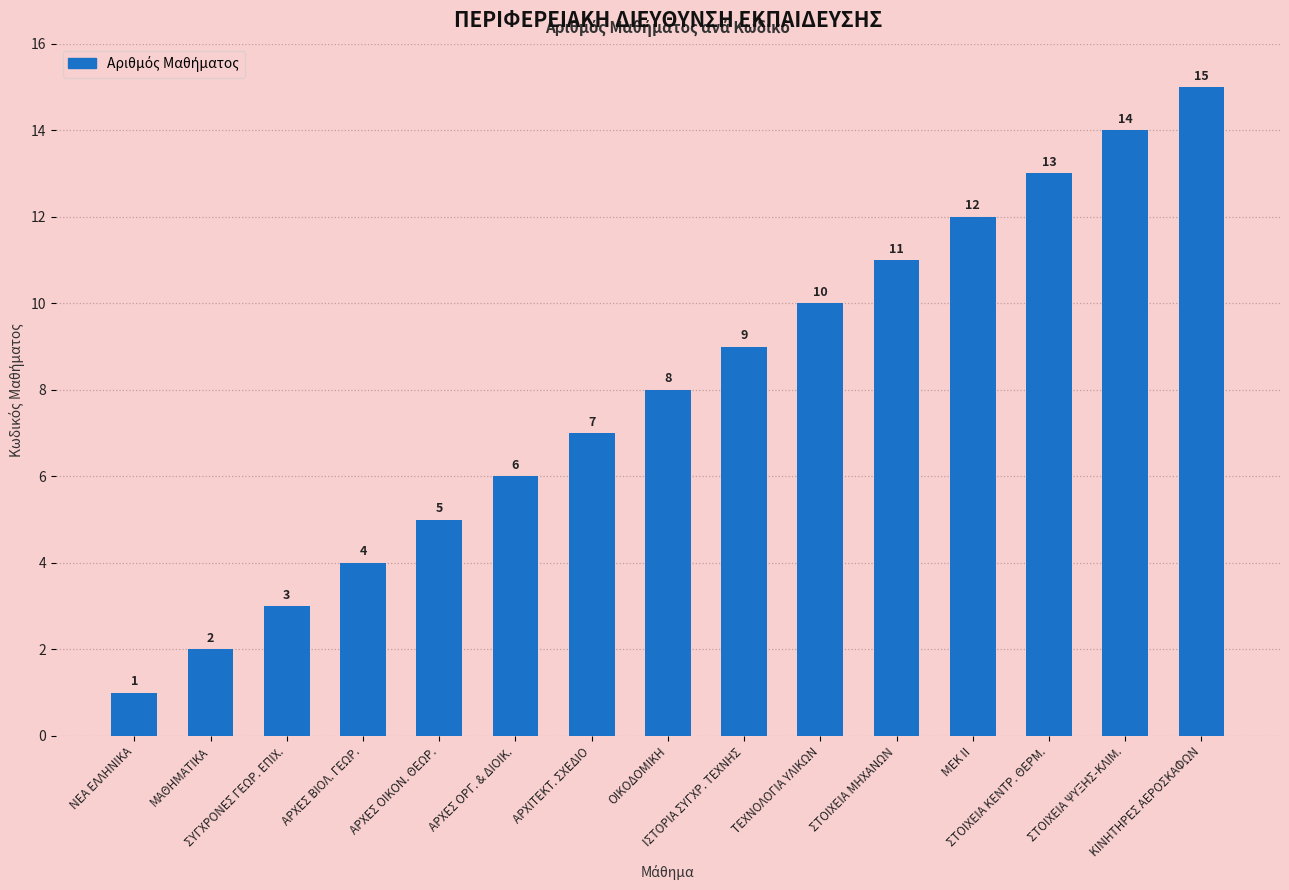

What is the label of the 13th bar from the right?

ΣΥΓΧΡΟΝΕΣ ΓΕΩΡ. ΕΠΙΧ.